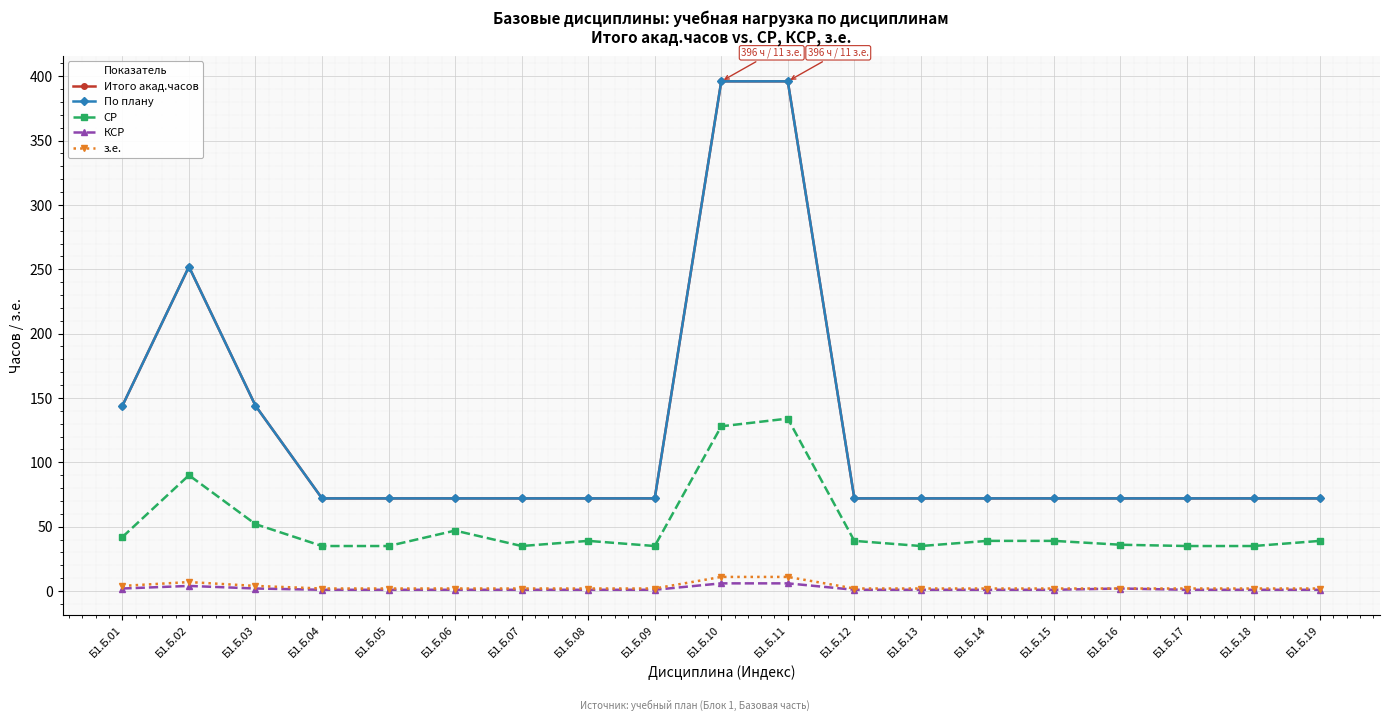

Reading left to right, transcribe all the data shown in this chart.

Итого акад.часов: Б1.Б.01=144	Б1.Б.02=252	Б1.Б.03=144	Б1.Б.04=72	Б1.Б.05=72	Б1.Б.06=72	Б1.Б.07=72	Б1.Б.08=72	Б1.Б.09=72	Б1.Б.10=396	Б1.Б.11=396	Б1.Б.12=72	Б1.Б.13=72	Б1.Б.14=72	Б1.Б.15=72	Б1.Б.16=72	Б1.Б.17=72	Б1.Б.18=72	Б1.Б.19=72
По плану: Б1.Б.01=144	Б1.Б.02=252	Б1.Б.03=144	Б1.Б.04=72	Б1.Б.05=72	Б1.Б.06=72	Б1.Б.07=72	Б1.Б.08=72	Б1.Б.09=72	Б1.Б.10=396	Б1.Б.11=396	Б1.Б.12=72	Б1.Б.13=72	Б1.Б.14=72	Б1.Б.15=72	Б1.Б.16=72	Б1.Б.17=72	Б1.Б.18=72	Б1.Б.19=72
СР: Б1.Б.01=42	Б1.Б.02=90	Б1.Б.03=52	Б1.Б.04=35	Б1.Б.05=35	Б1.Б.06=47	Б1.Б.07=35	Б1.Б.08=39	Б1.Б.09=35	Б1.Б.10=128	Б1.Б.11=134	Б1.Б.12=39	Б1.Б.13=35	Б1.Б.14=39	Б1.Б.15=39	Б1.Б.16=36	Б1.Б.17=35	Б1.Б.18=35	Б1.Б.19=39
КСР: Б1.Б.01=2	Б1.Б.02=4	Б1.Б.03=2	Б1.Б.04=1	Б1.Б.05=1	Б1.Б.06=1	Б1.Б.07=1	Б1.Б.08=1	Б1.Б.09=1	Б1.Б.10=6	Б1.Б.11=6	Б1.Б.12=1	Б1.Б.13=1	Б1.Б.14=1	Б1.Б.15=1	Б1.Б.16=2	Б1.Б.17=1	Б1.Б.18=1	Б1.Б.19=1
з.е.: Б1.Б.01=4	Б1.Б.02=7	Б1.Б.03=4	Б1.Б.04=2	Б1.Б.05=2	Б1.Б.06=2	Б1.Б.07=2	Б1.Б.08=2	Б1.Б.09=2	Б1.Б.10=11	Б1.Б.11=11	Б1.Б.12=2	Б1.Б.13=2	Б1.Б.14=2	Б1.Б.15=2	Б1.Б.16=2	Б1.Б.17=2	Б1.Б.18=2	Б1.Б.19=2